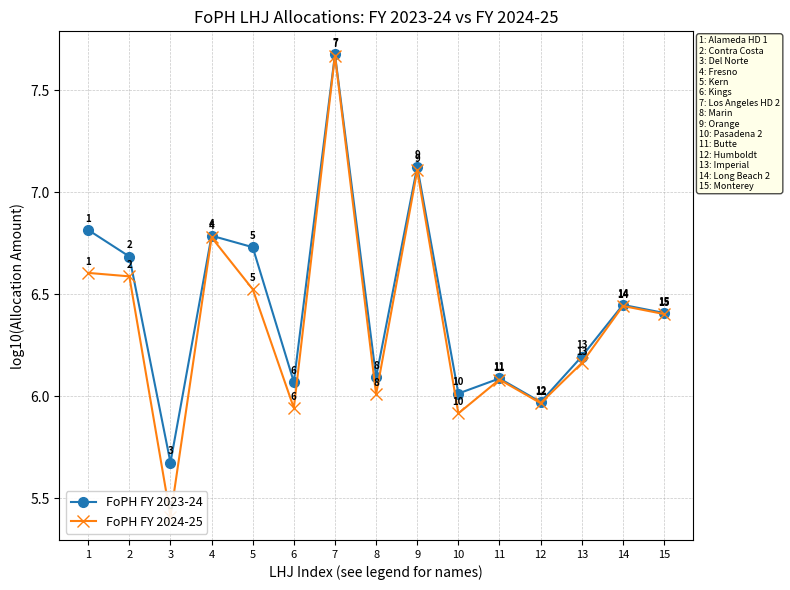

What is the difference between the FoPH FY 2024-25 values at 11 and 2?

0.5